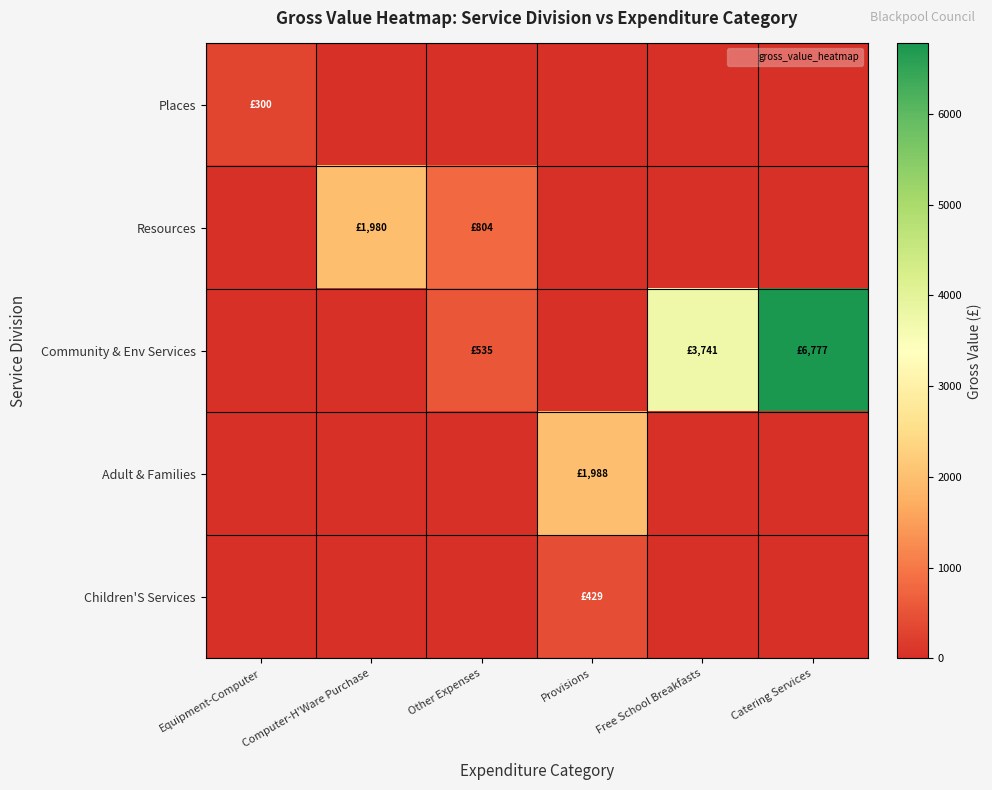

How many categories are shown in the chart?

6